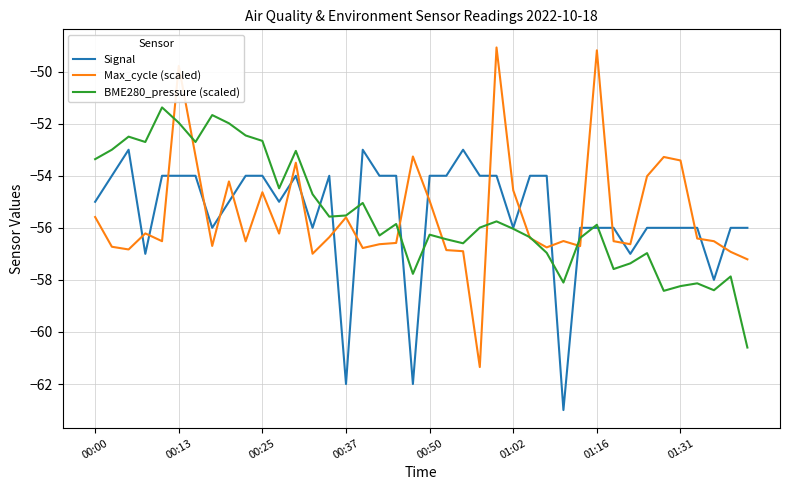

What is the sum of all Max_cycle (scaled) values?

-2219.0